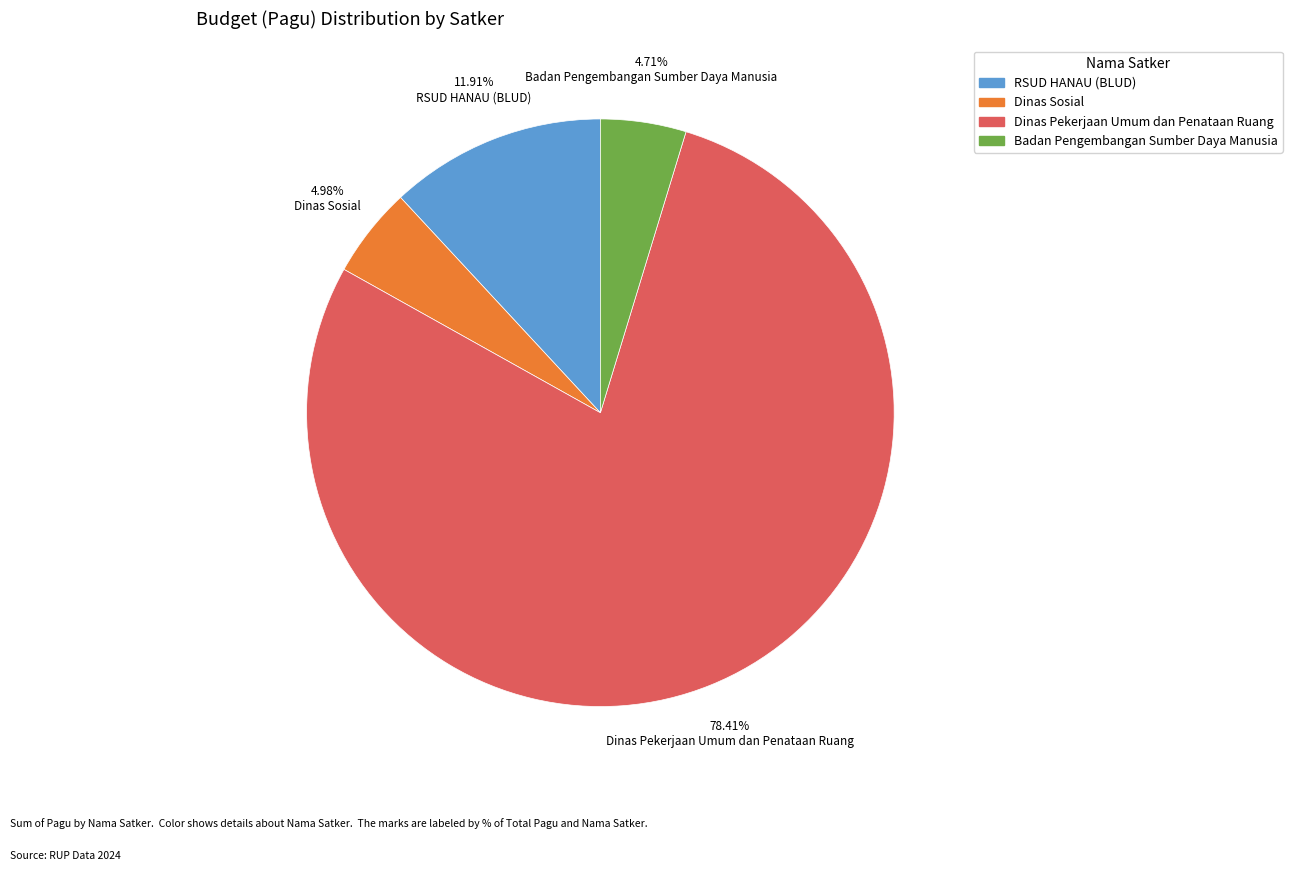

How many slices are in this pie chart?

4